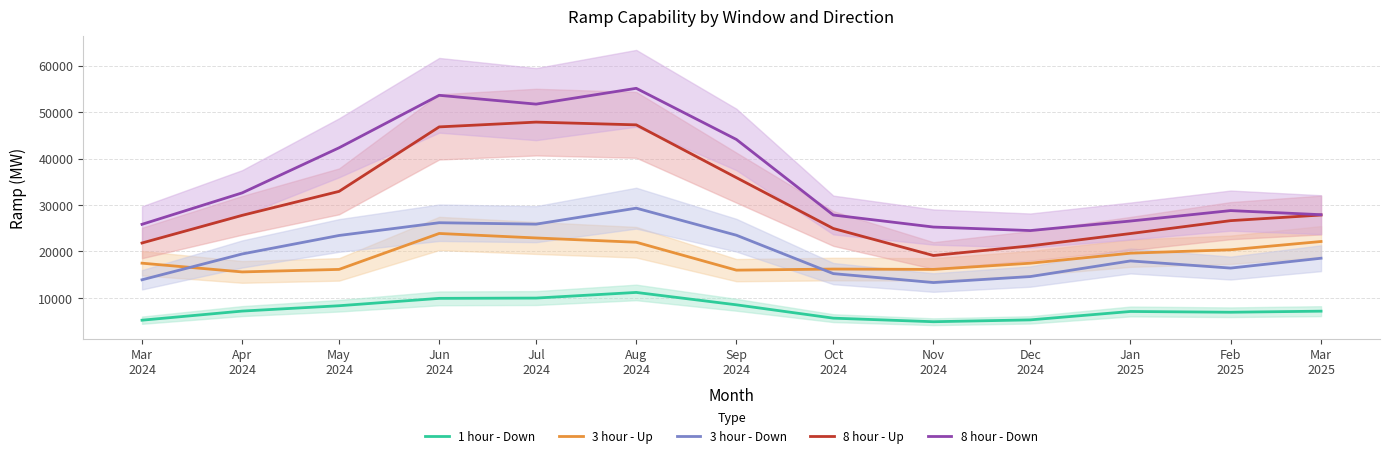

True or false: 3 hour - Up and 1 hour - Down intersect in this chart.

False